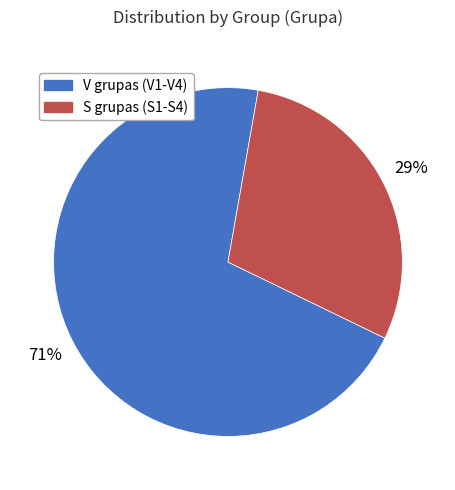

Do V grupas (V1-V4) and S grupas (S1-S4) together represent more than half of the pie?

Yes